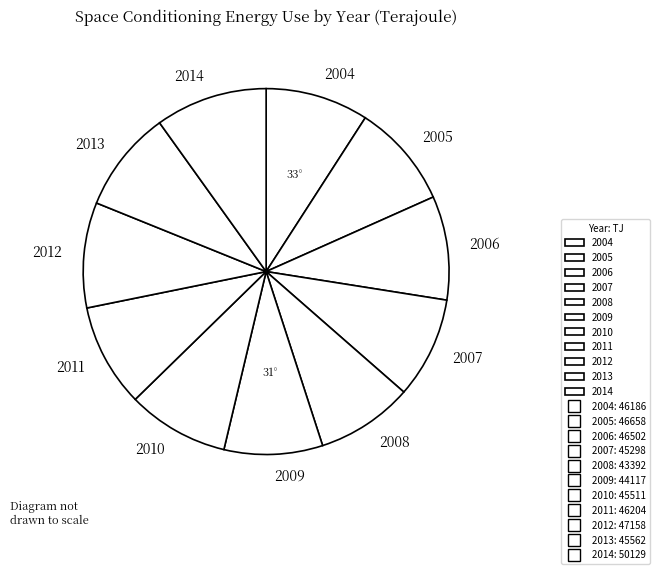

The 2014 slice represents 10% of the pie. True or false?

True